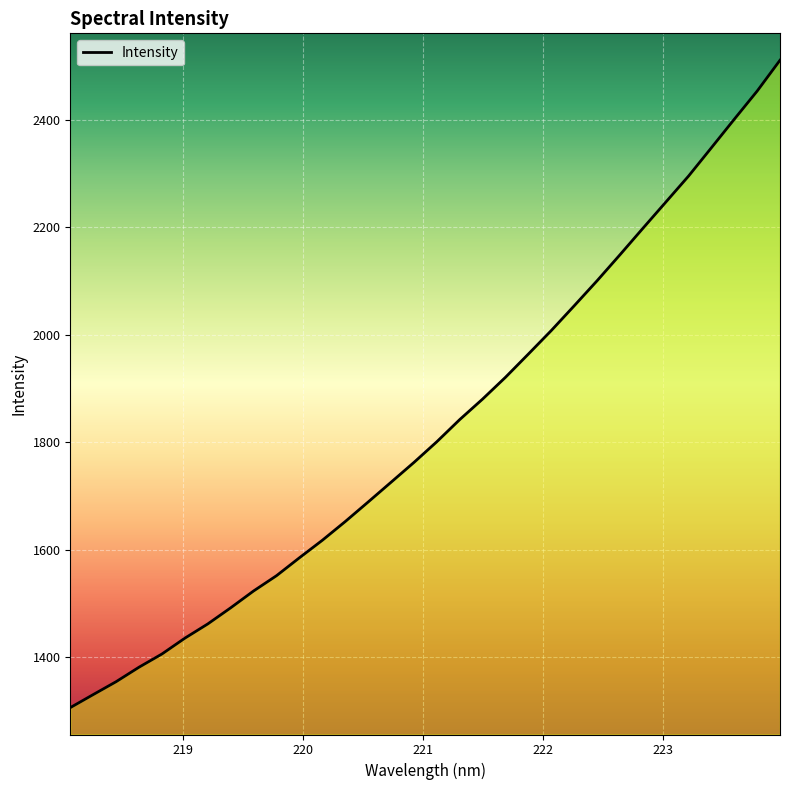

What is the greatest value displayed?

2510.6